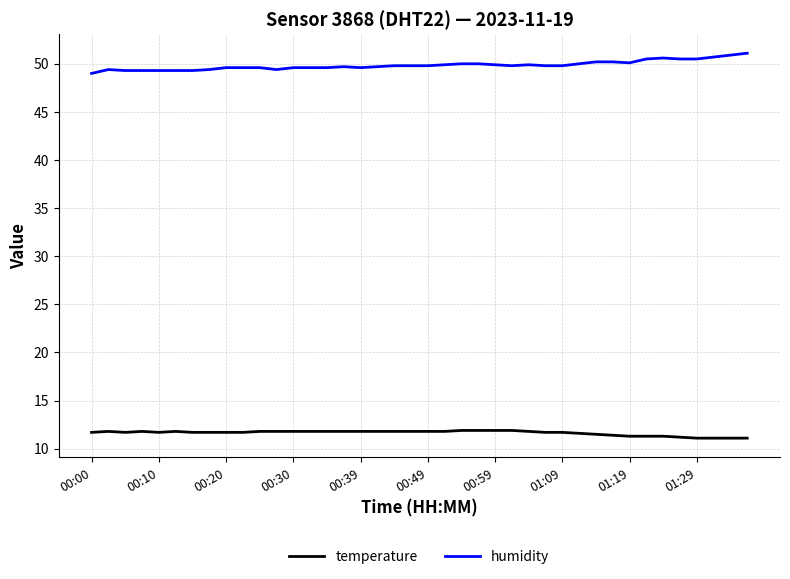

Which series has the widest spread of values?

humidity